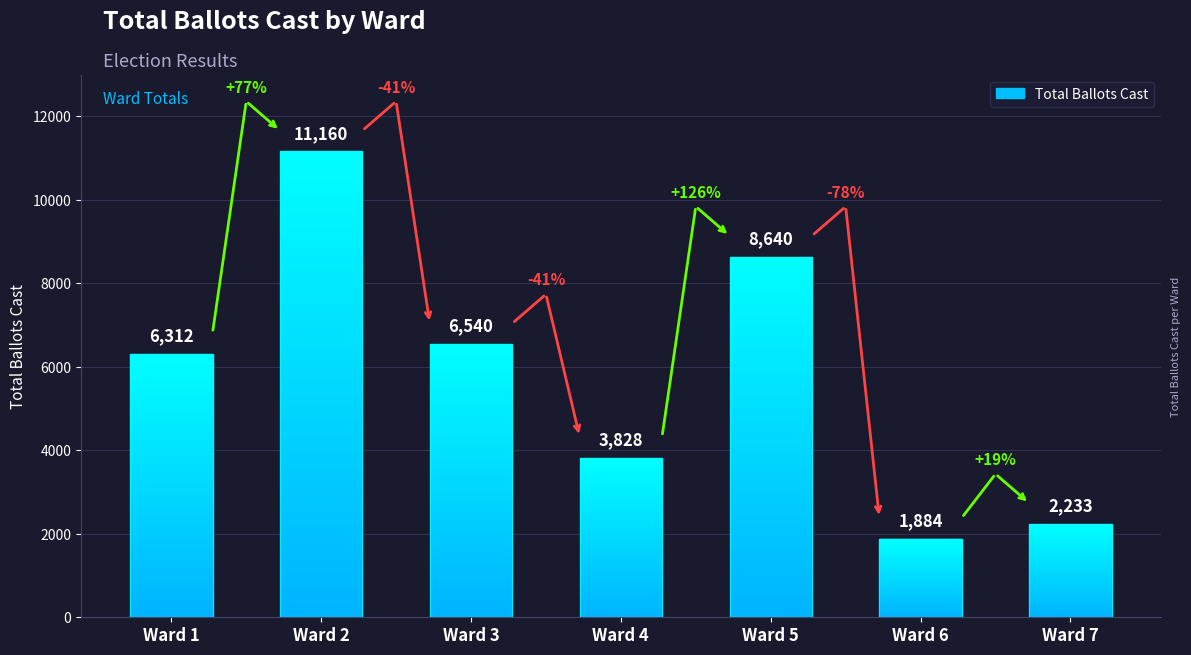

What is the difference between the second highest and second lowest values?

6407